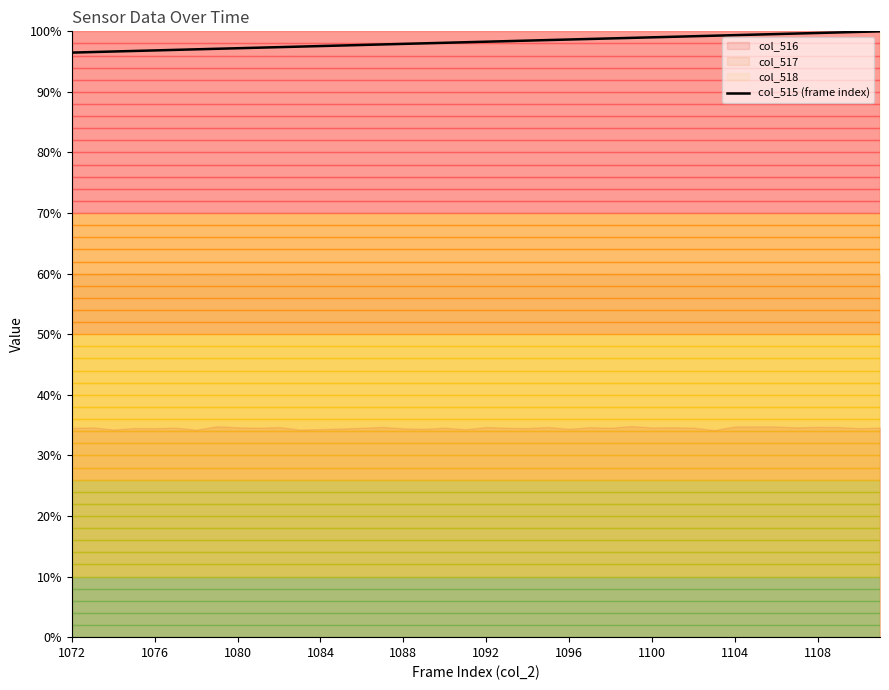

The value at 10 is 152.2. True or false?

False